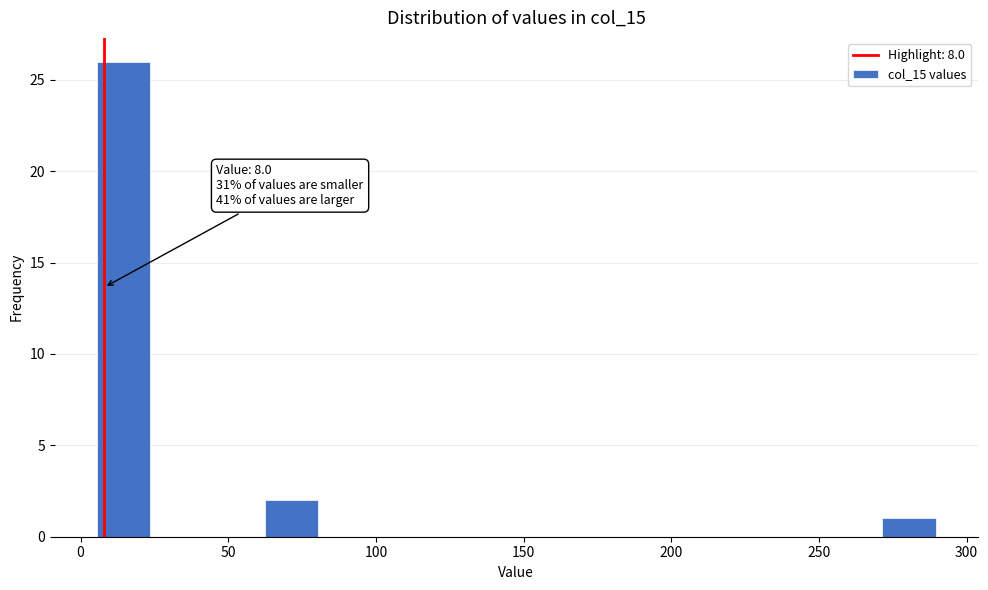

Read against the x-axis, roughly where is the centre of the tallest bar?

15